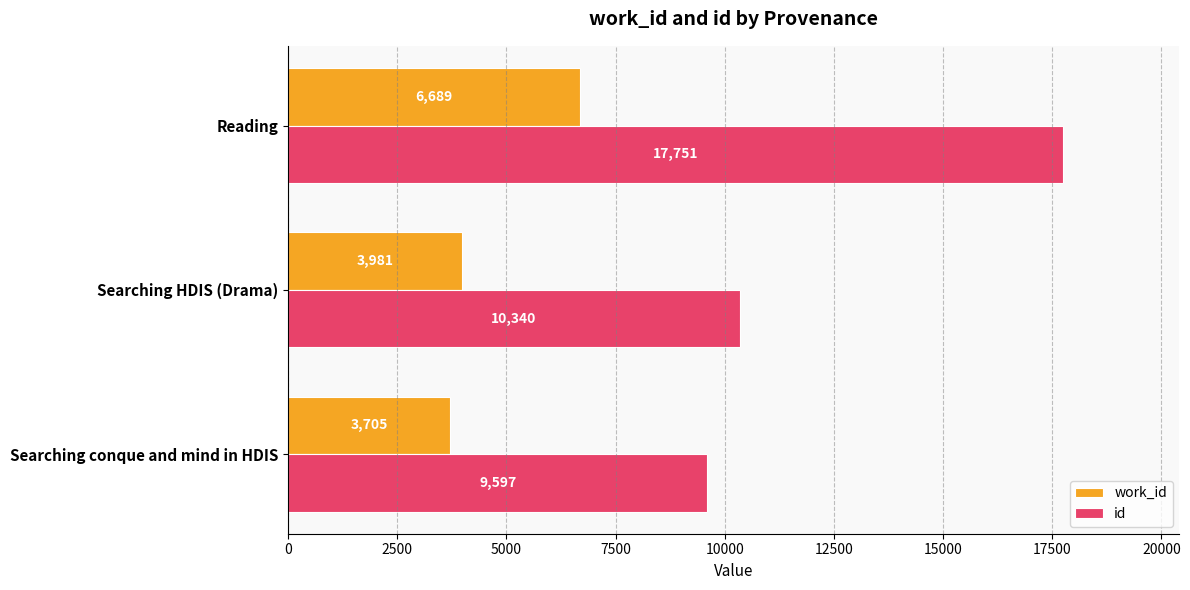

What is the minimum value for id?

9597